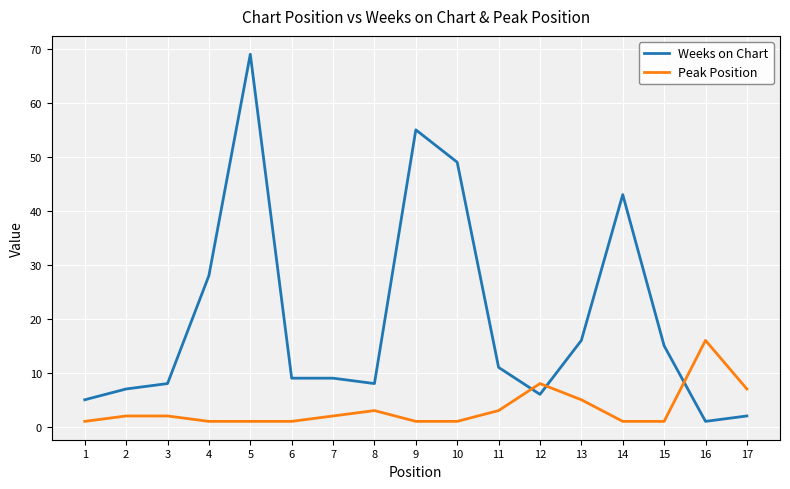

The value of Weeks on Chart at 6 is 9. True or false?

True